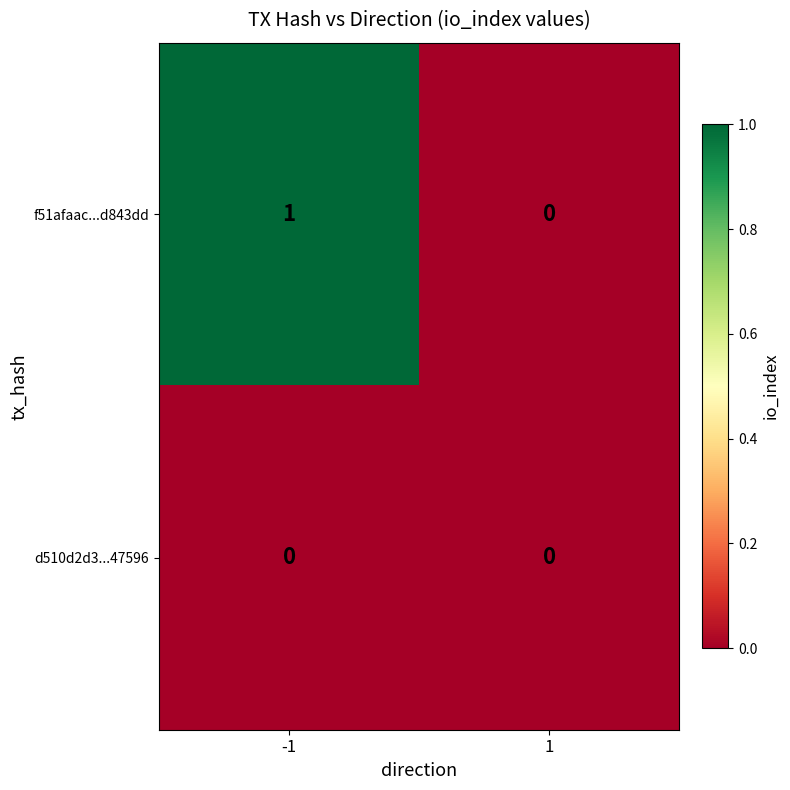

Which series has the largest total across all categories?

f51afaac...d843dd